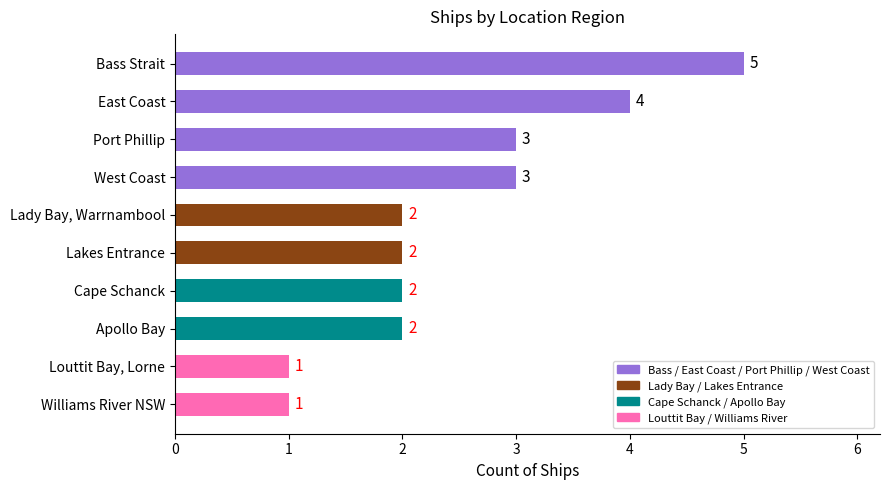

True or false: the data shows 1 at Apollo Bay.

False